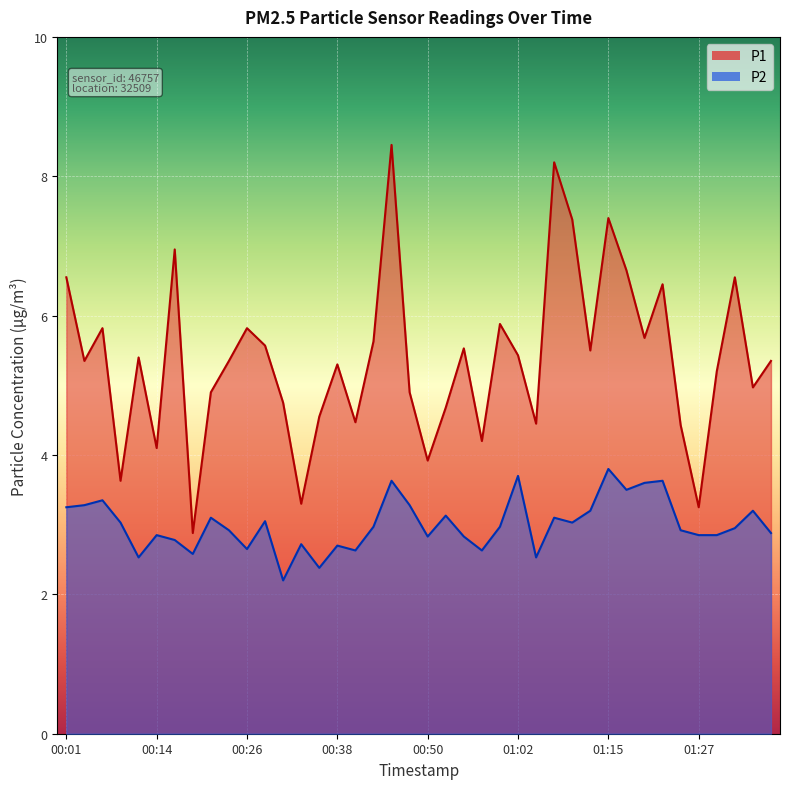

Reading left to right, extract all data points from this chart.

P1: 6.5	5.3	5.8	3.6	5.4	4.1	7.0	2.9	4.9	5.3	5.8	5.6	4.8	3.3	4.5	5.3	4.5	5.6	8.4	4.9	3.9	4.7	5.5	4.2	5.9	5.4	4.5	8.2	7.4	5.5	7.4	6.7	5.7	6.5	4.4	3.2	5.2	6.5	5.0	5.3
P2: 3.2	3.3	3.4	3.0	2.5	2.9	2.8	2.6	3.1	2.9	2.6	3.0	2.2	2.7	2.4	2.7	2.6	3.0	3.6	3.3	2.8	3.1	2.8	2.6	3.0	3.7	2.5	3.1	3.0	3.2	3.8	3.5	3.6	3.6	2.9	2.9	2.9	3.0	3.2	2.9